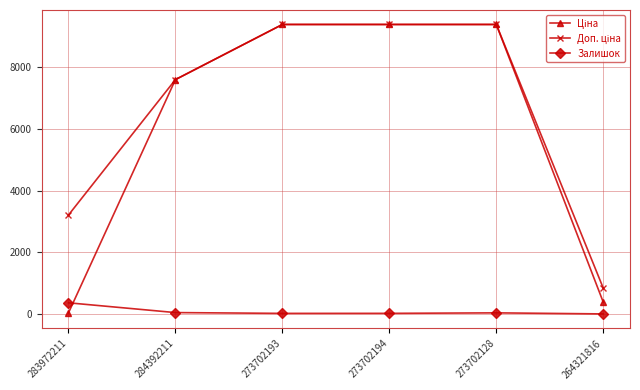

True or false: Залишок has more than 2 interior local peaks.

False